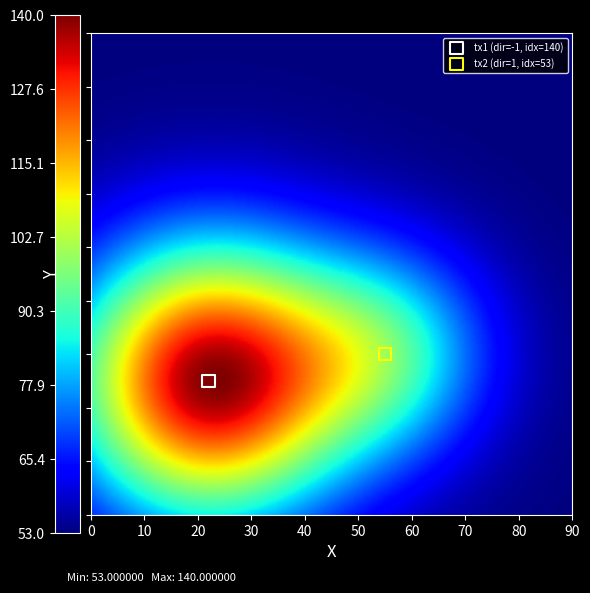

What are all the series names shown in the legend?

tx1 (dir=-1, idx=140), tx2 (dir=1, idx=53)